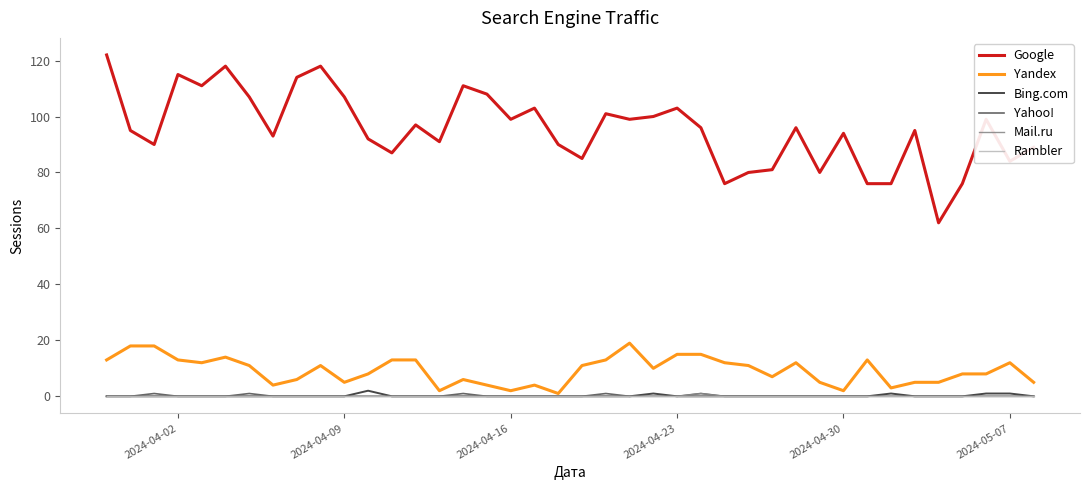

What are all the series names shown in the legend?

Google, Yandex, Bing.com, Yahoo!, Mail.ru, Rambler